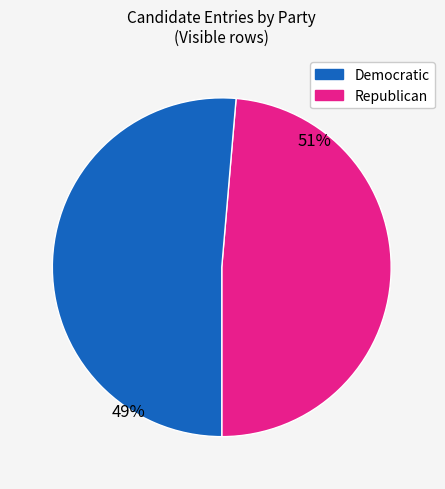

Is it true that Judge of the Commonwealth Court is 1% of the pie?

False